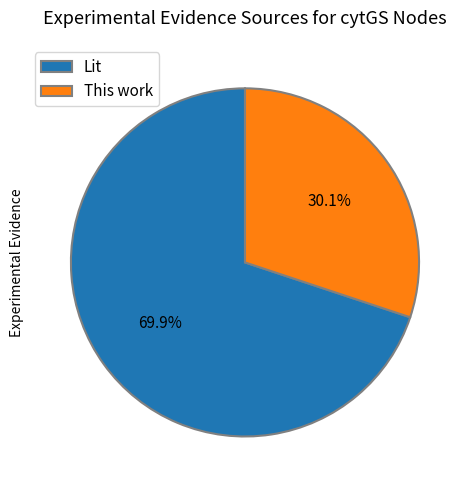

Rank the categories by value from highest to lowest.

Lit, This work